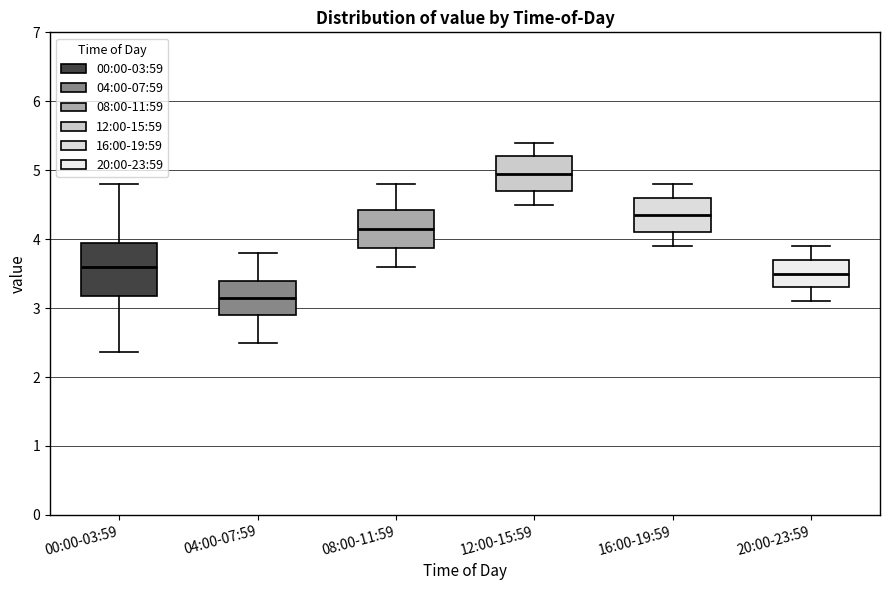

Comparing the boxes themselves (not the whiskers), which one is the tallest?

00:00-03:59